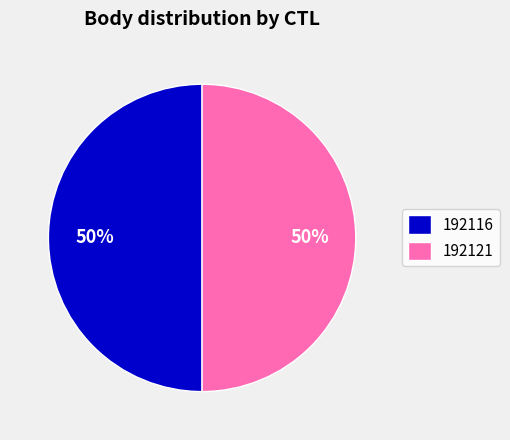

What is the ratio of the value at 192121 to the value at 192116?

1.0